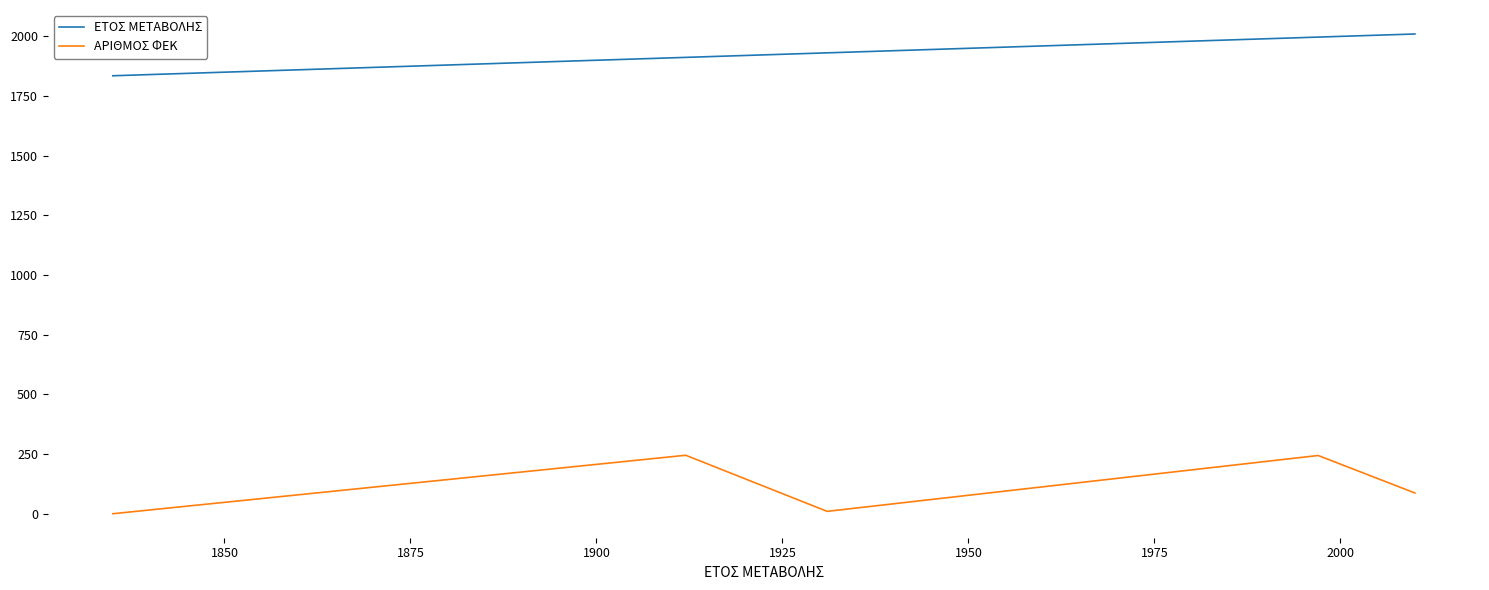

Which series has the largest total across all categories?

ΕΤΟΣ ΜΕΤΑΒΟΛΗΣ